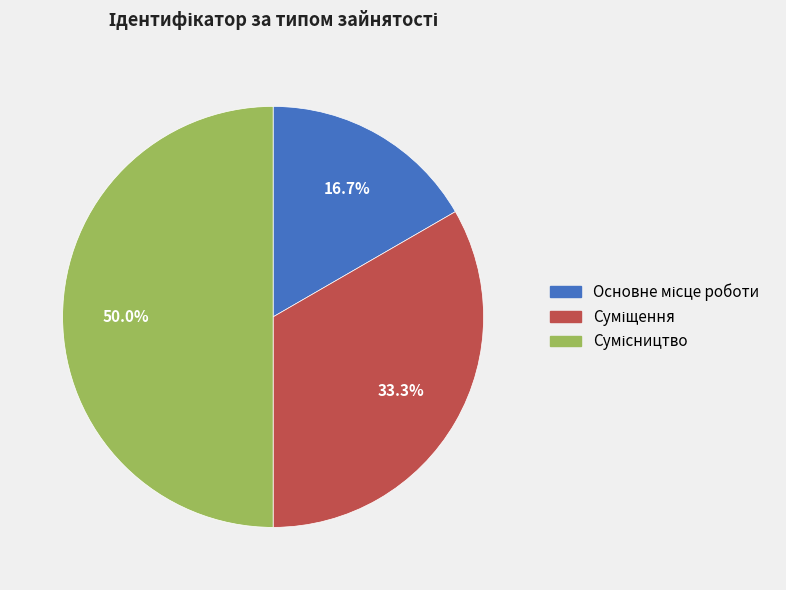

Count the number of slices in the pie.

3